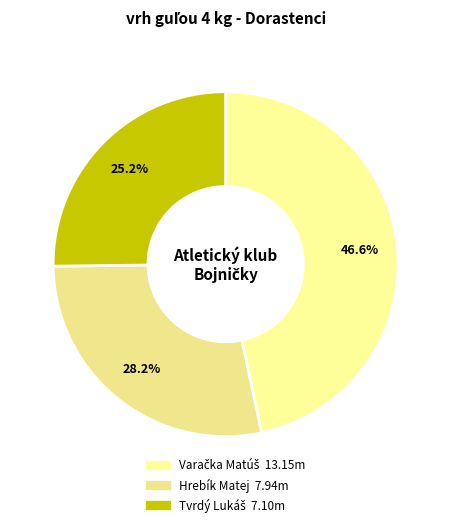

True or false: Hrebík Matej accounts for 21% of the total.

False